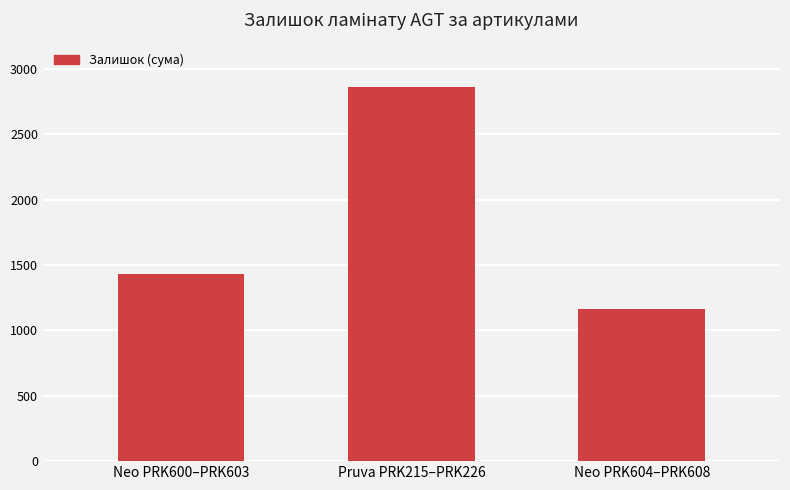

Rank the categories by value from lowest to highest.

Neo PRK604–PRK608, Neo PRK600–PRK603, Pruva PRK215–PRK226